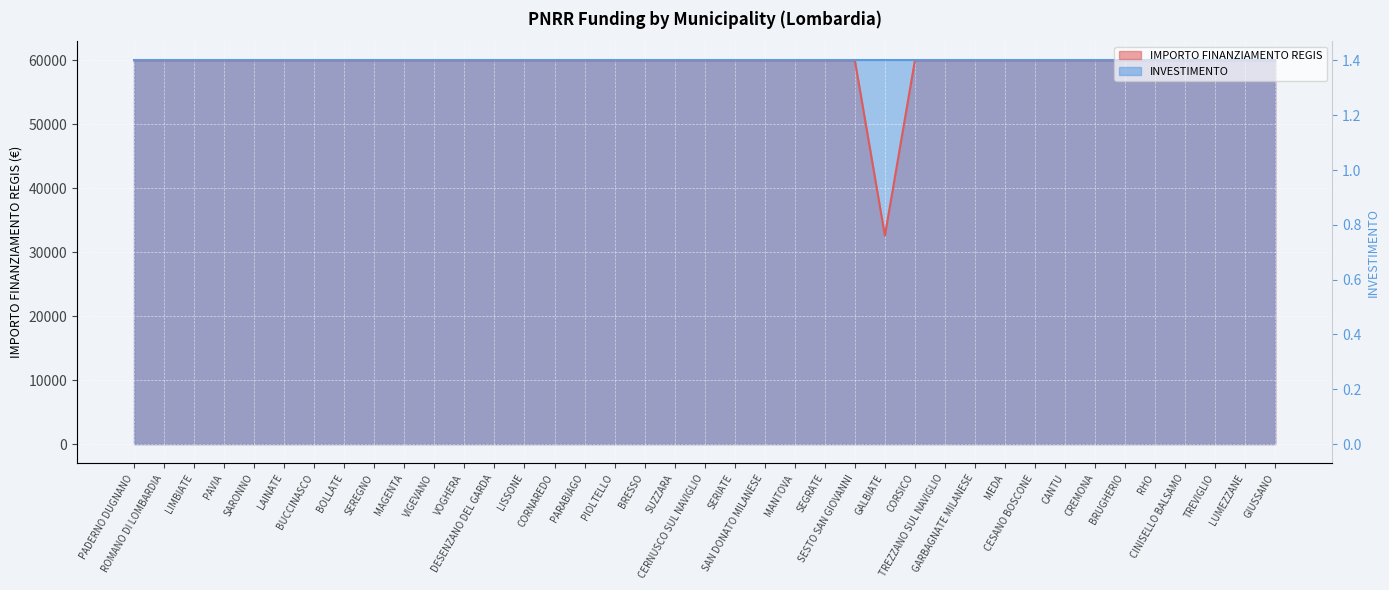

True or false: there are more than 1 points higher than both neighbors.

False